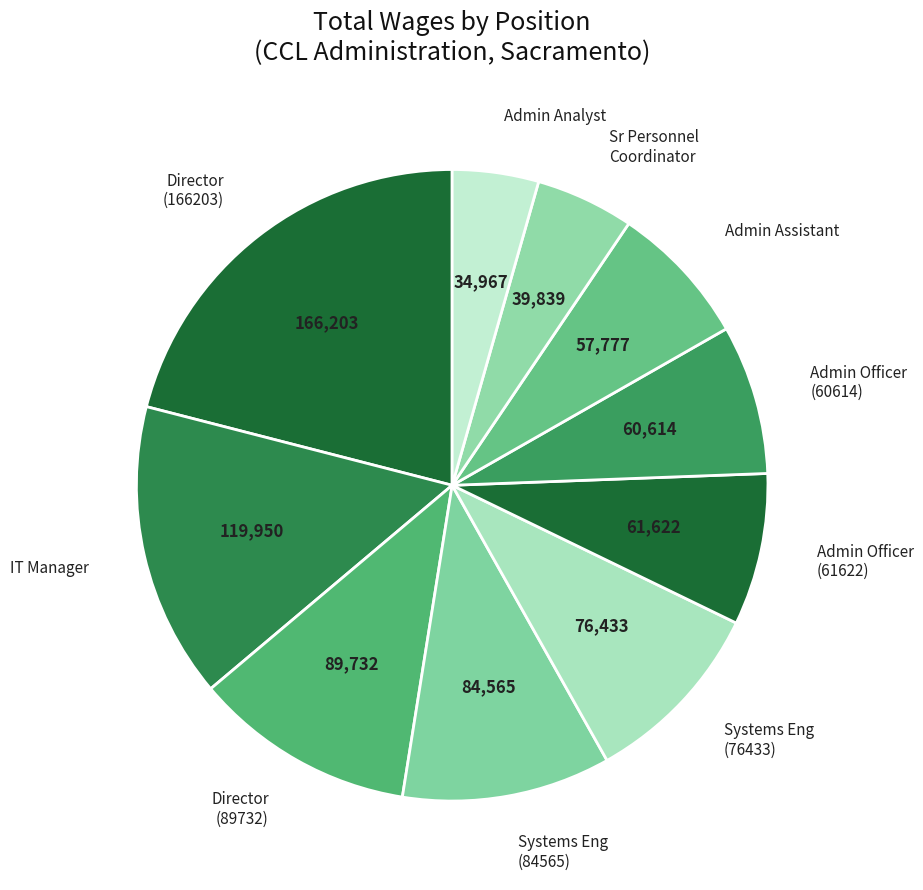

Which has a higher value, IT Manager or Admin Analyst?

IT Manager